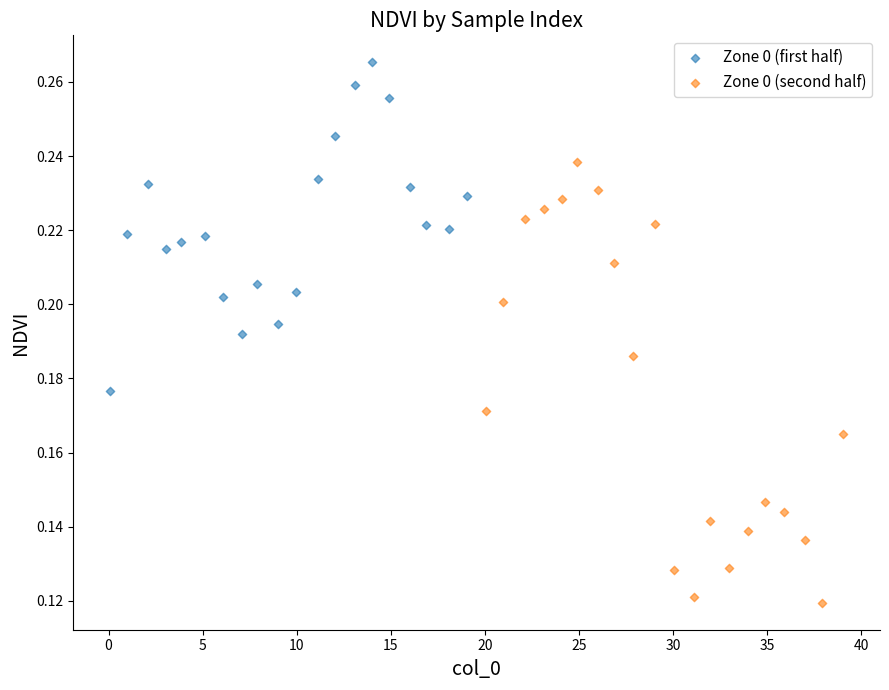

Which series has the largest Y range (max minus min)?

Zone 0 (second half)